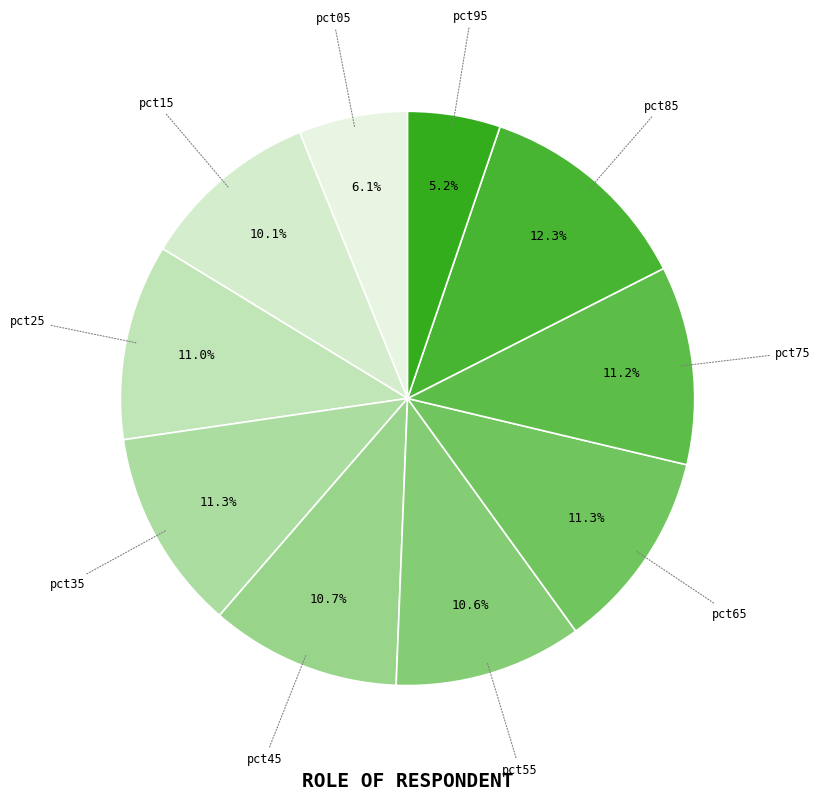

True or false: pct15 accounts for 10% of the total.

True